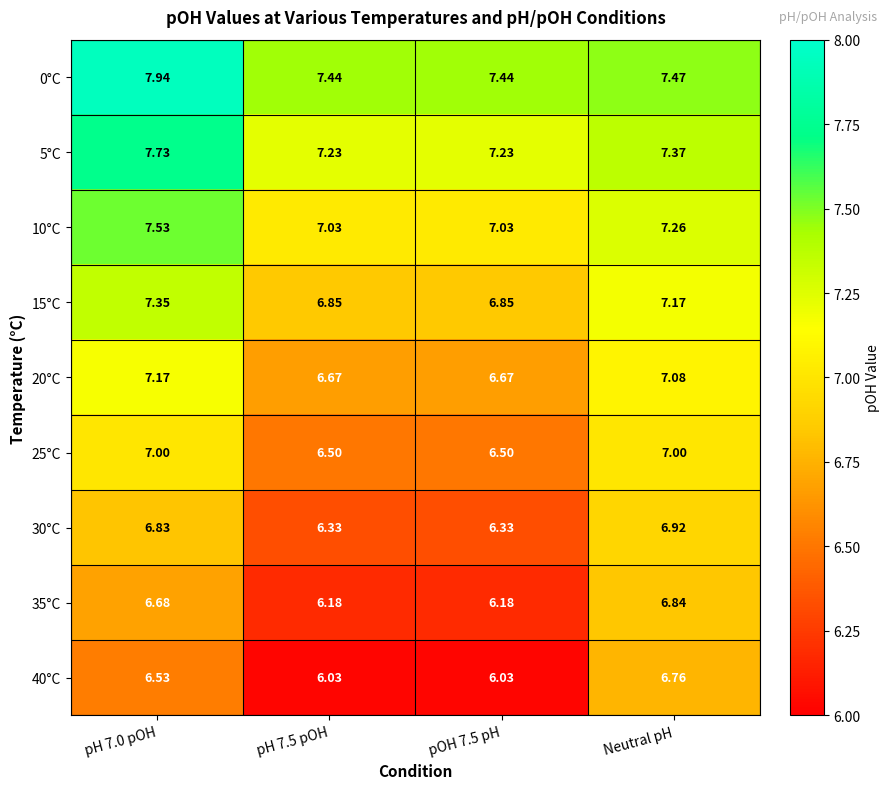

How many series are shown in this chart?

9